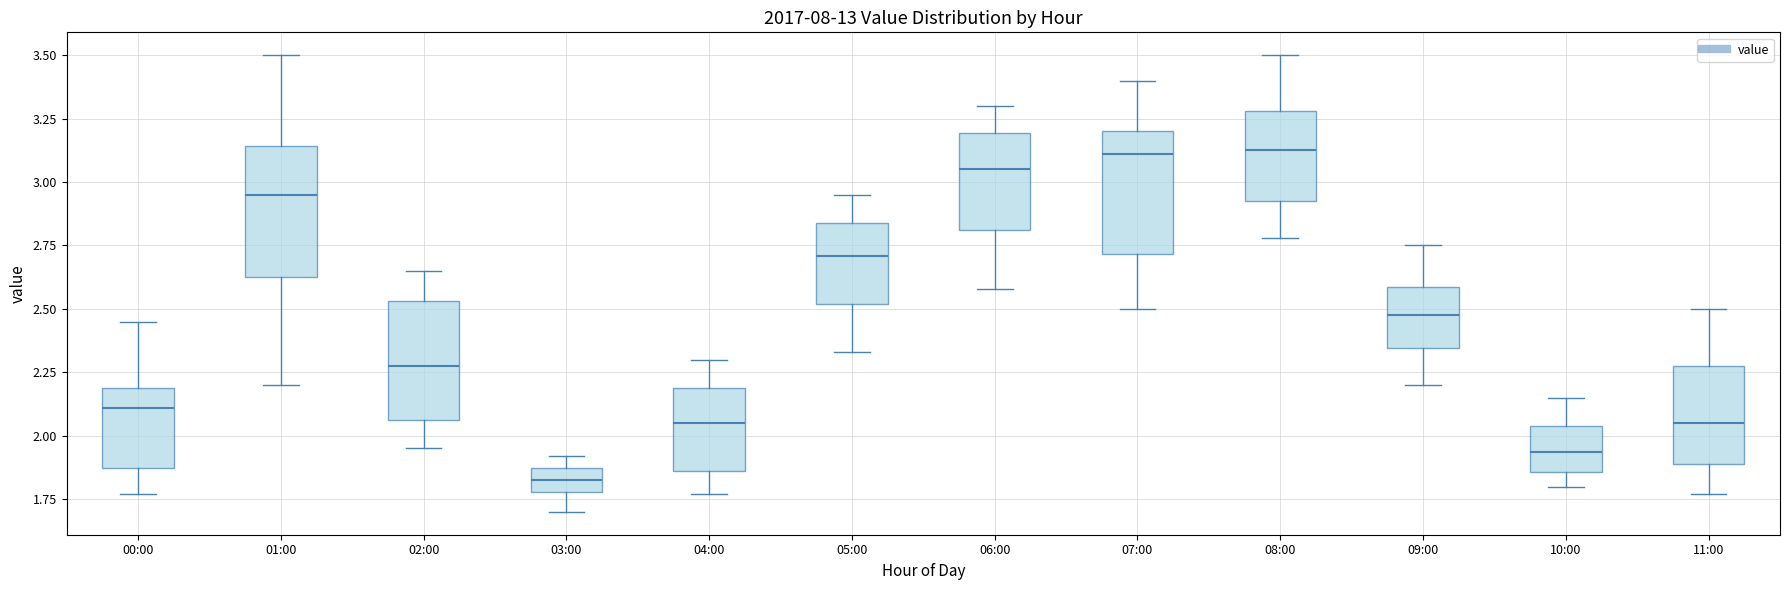

Reading left to right, transcribe this box plot: for each box, give where its median line is, the range the box spans, and where its two whiskers end, as read against the y-axis. The values are not printed on the chart, so give them approximately, as read against the axis.

00:00: median 2.10, box 1.85 to 2.20, whiskers 1.75 to 2.45
01:00: median 2.95, box 2.65 to 3.15, whiskers 2.20 to 3.50
02:00: median 2.30, box 2.05 to 2.55, whiskers 1.95 to 2.65
03:00: median 1.85 (inside the box), box 1.80 to 1.85, whiskers 1.70 to 1.90
04:00: median 2.05, box 1.85 to 2.20, whiskers 1.75 to 2.30
05:00: median 2.70, box 2.50 to 2.85, whiskers 2.35 to 2.95
06:00: median 3.05, box 2.80 to 3.20, whiskers 2.60 to 3.30
07:00: median 3.10, box 2.70 to 3.20, whiskers 2.50 to 3.40
08:00: median 3.15, box 2.95 to 3.30, whiskers 2.80 to 3.50
09:00: median 2.50, box 2.35 to 2.60, whiskers 2.20 to 2.75
10:00: median 1.95, box 1.85 to 2.05, whiskers 1.80 to 2.15
11:00: median 2.05, box 1.90 to 2.30, whiskers 1.75 to 2.50